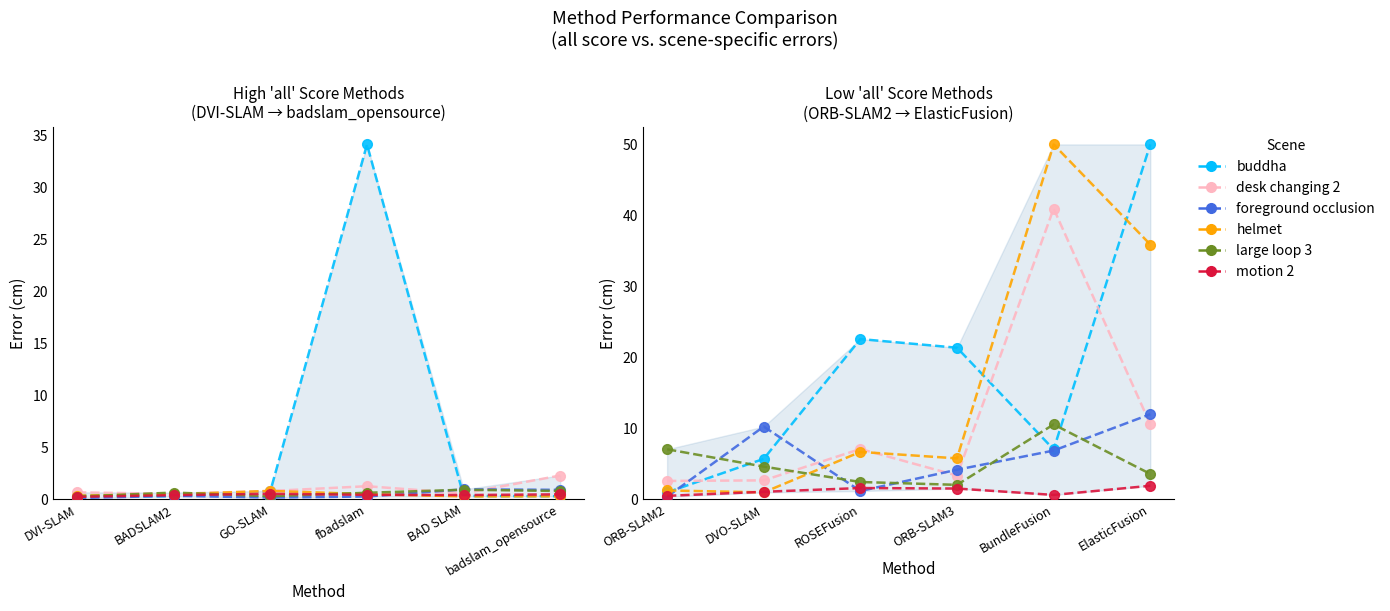

True or false: buddha and motion 2 cross at least once.

False